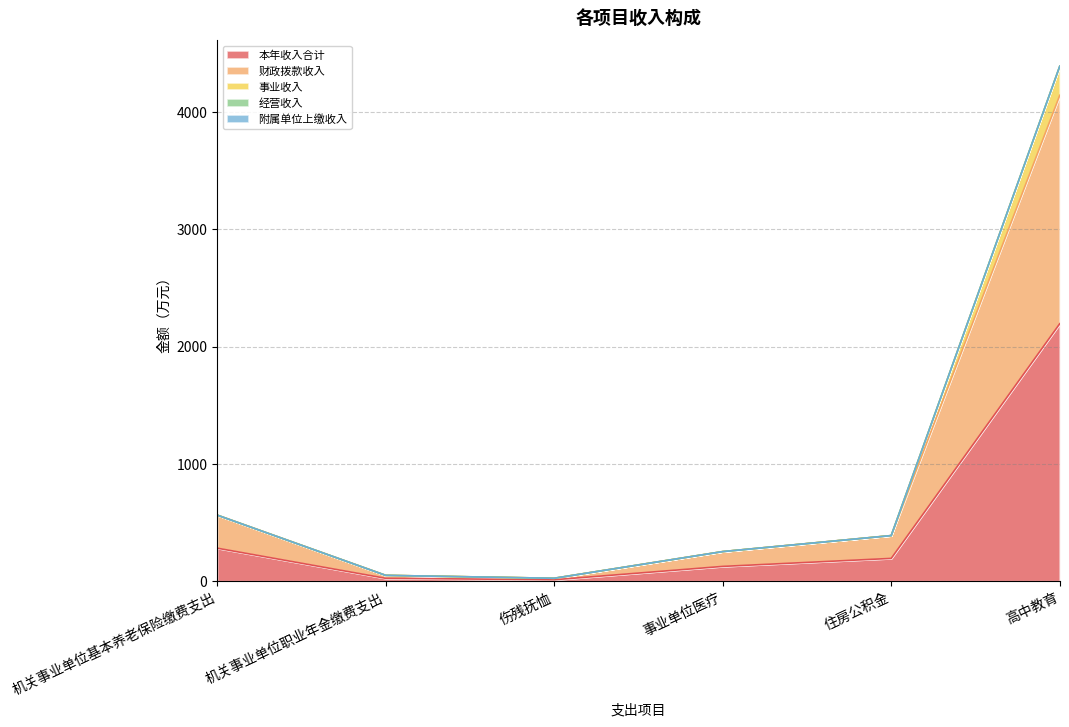

At which label is 本年收入合计 closest to 1103?

机关事业单位基本养老保险缴费支出